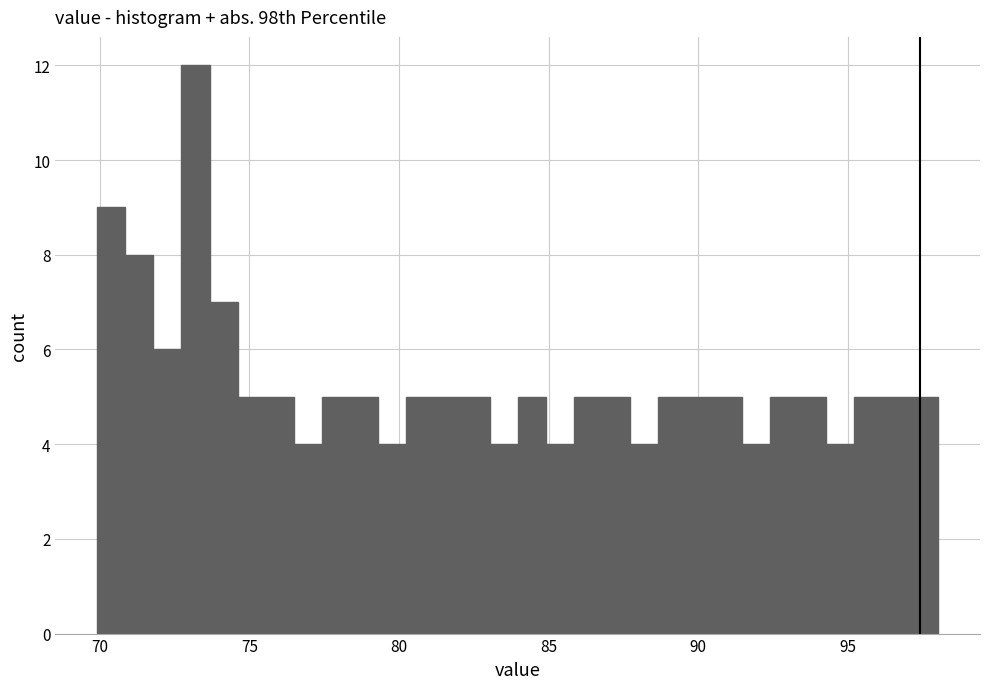

Read against the x-axis, roughly where is the centre of the tallest bar?

73.0